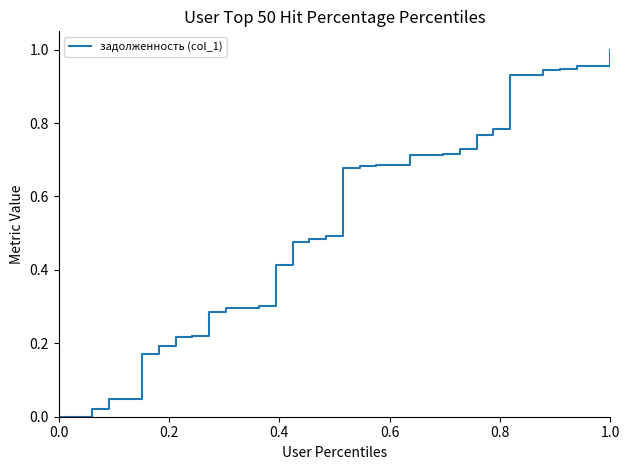

Does the chart have visible grid lines?

No